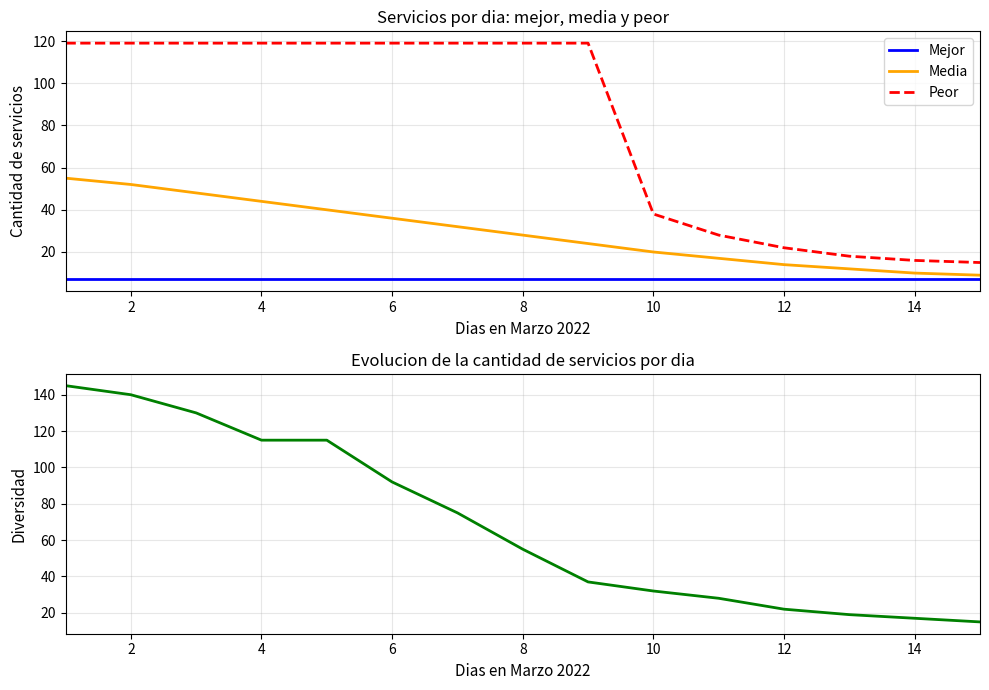

Where is Peor nearest to the value 67?

10